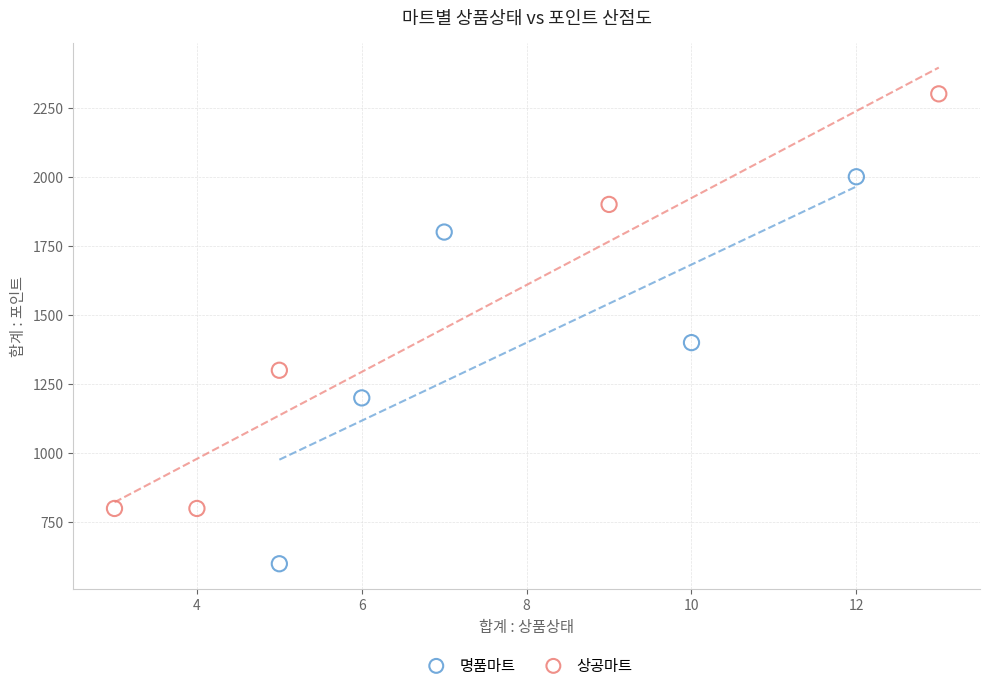

Which series reaches the maximum Y coordinate?

상공마트